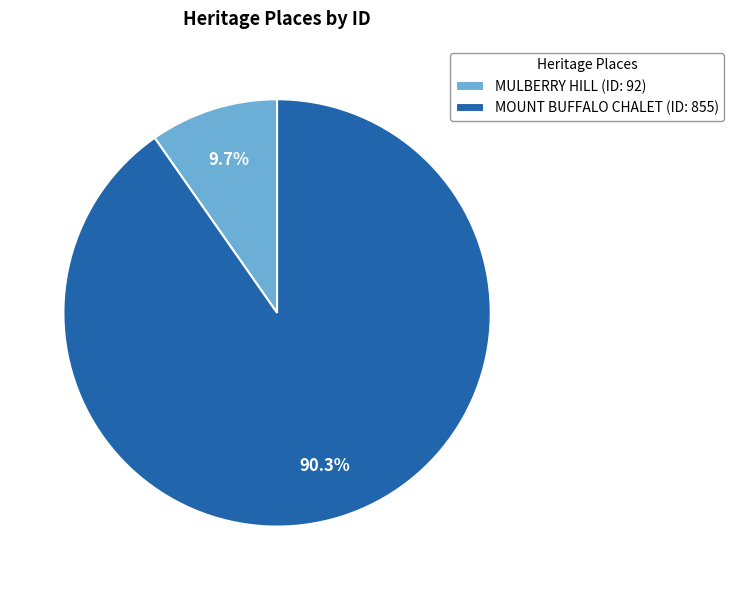

Does MOUNT BUFFALO CHALET account for over 50% of the chart?

Yes